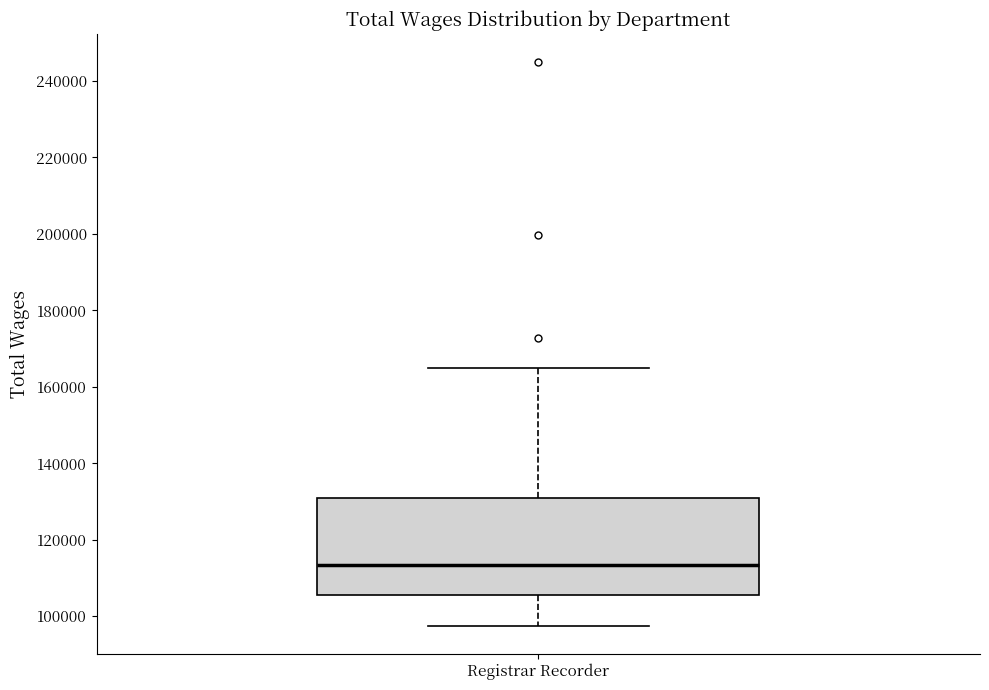

Read this box plot against the y-axis: the position of the median line, the range covered by the box, and the ends of both whiskers. The values are not printed on the chart, so give them approximately, as read against the axis.

median 114000, box 106000 to 130000, whiskers 98000 to 166000